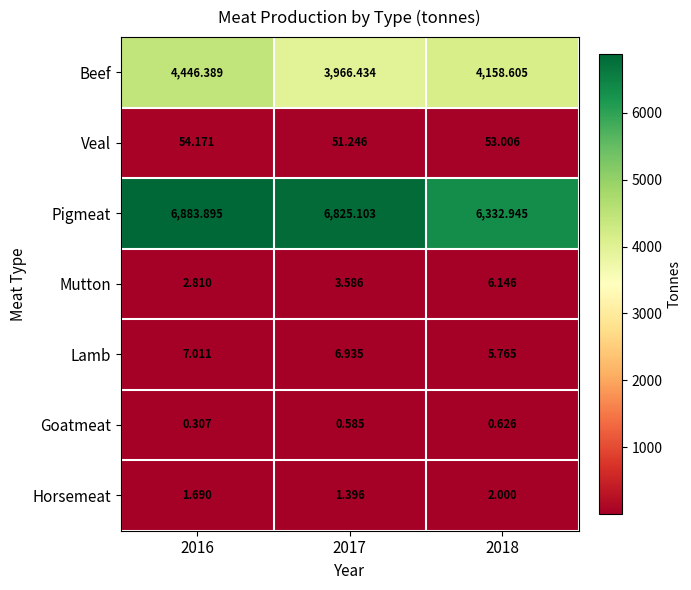

List the series in order of their peak value, highest first.

Pigmeat, Beef, Veal, Lamb, Mutton, Horsemeat, Goatmeat